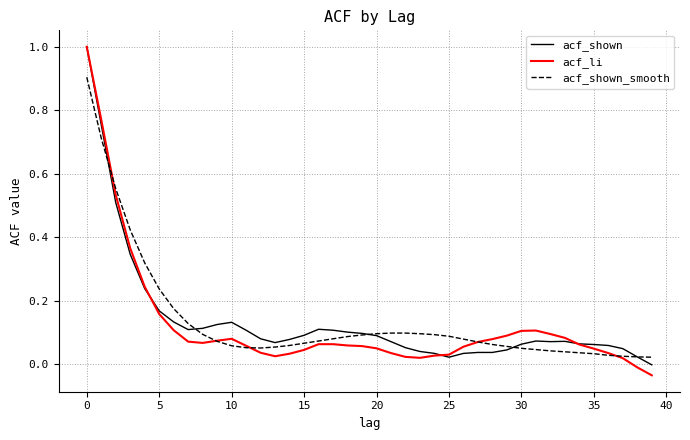

What is the highest value of the acf_shown series?

1.0